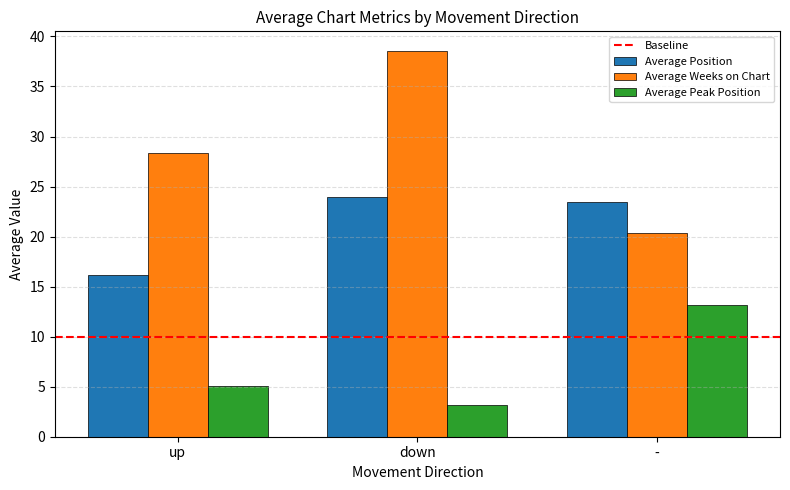

Reading left to right, transcribe all the data shown in this chart.

Average Position: 16.1	24.0	23.5
Average Weeks on Chart: 28.4	38.6	20.4
Average Peak Position: 5.1	3.2	13.2